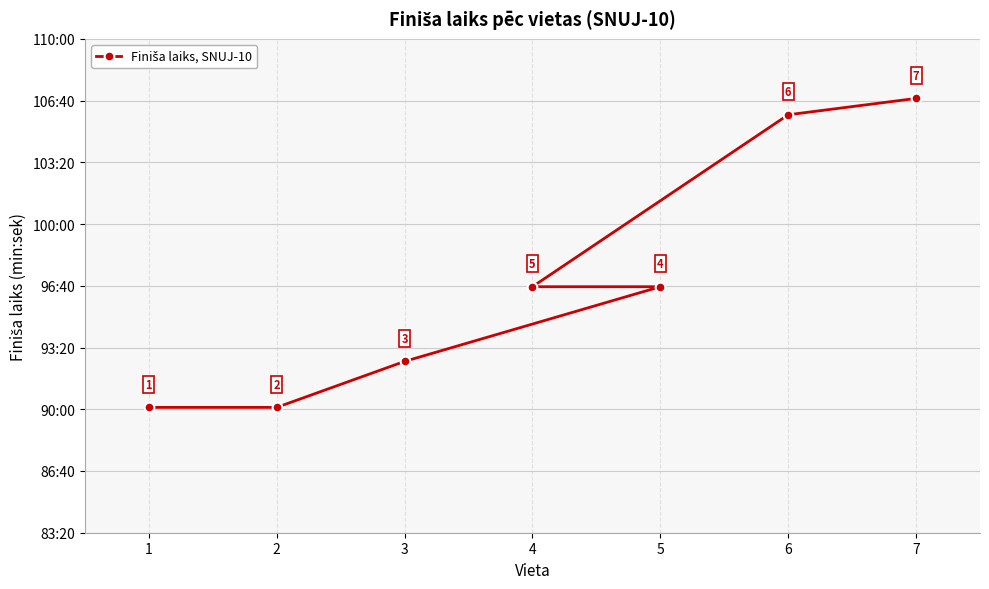

What is the greatest value displayed?

6407